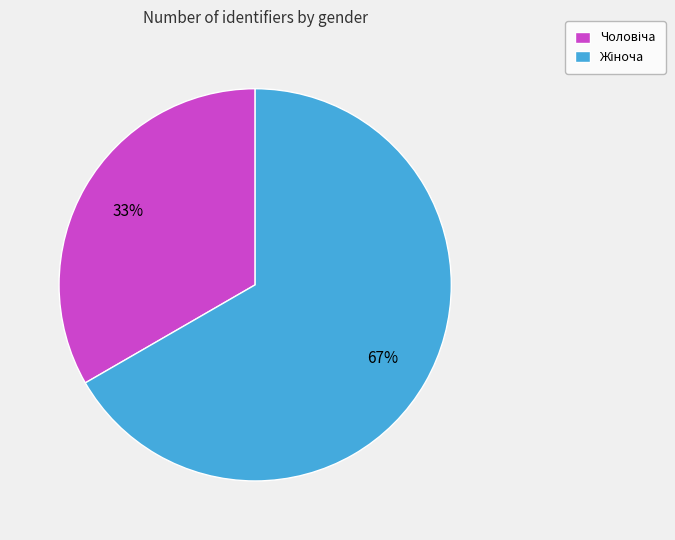

To the nearest percent, what is the average slice percentage?

50%